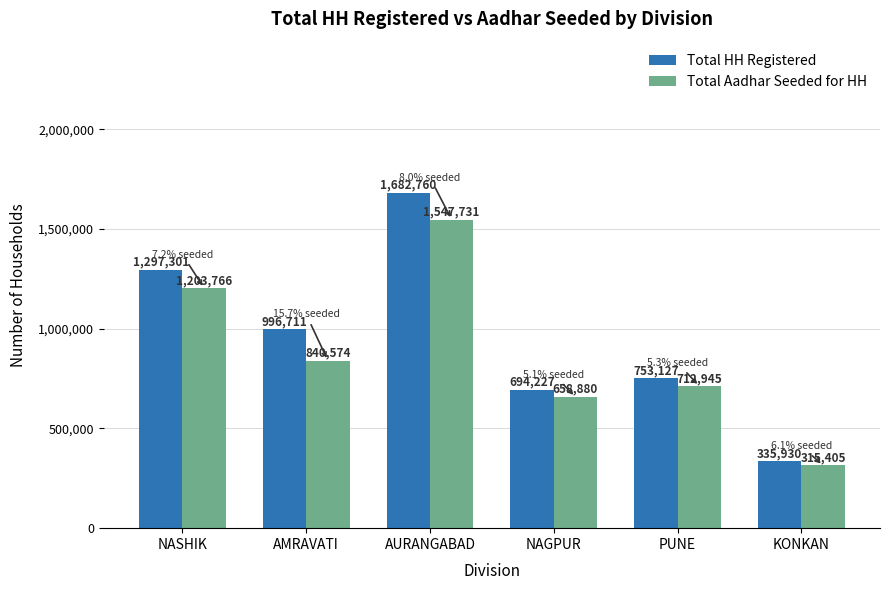

Rank the categories by Total Aadhar Seeded for HH value from lowest to highest.

KONKAN, NAGPUR, PUNE, AMRAVATI, NASHIK, AURANGABAD